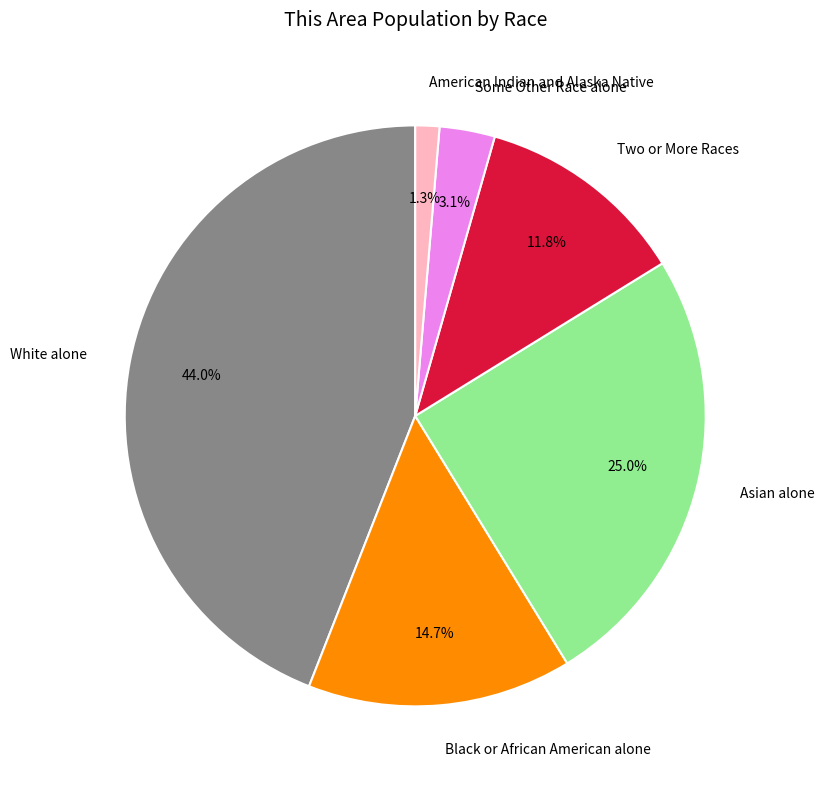

To the nearest percent, what percentage of the pie is Two or More Races?

12%